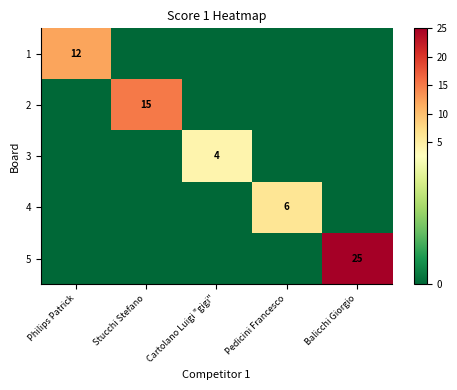

The 2 series shows 8 at Stucchi Stefano. True or false?

False